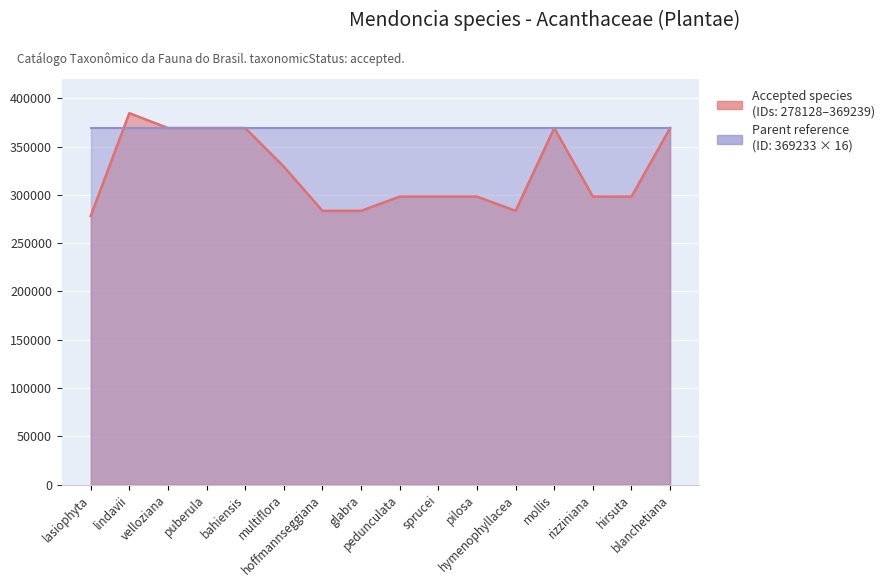

Approximately how many times larger is the value at sprucei compared to bahiensis?

0.8